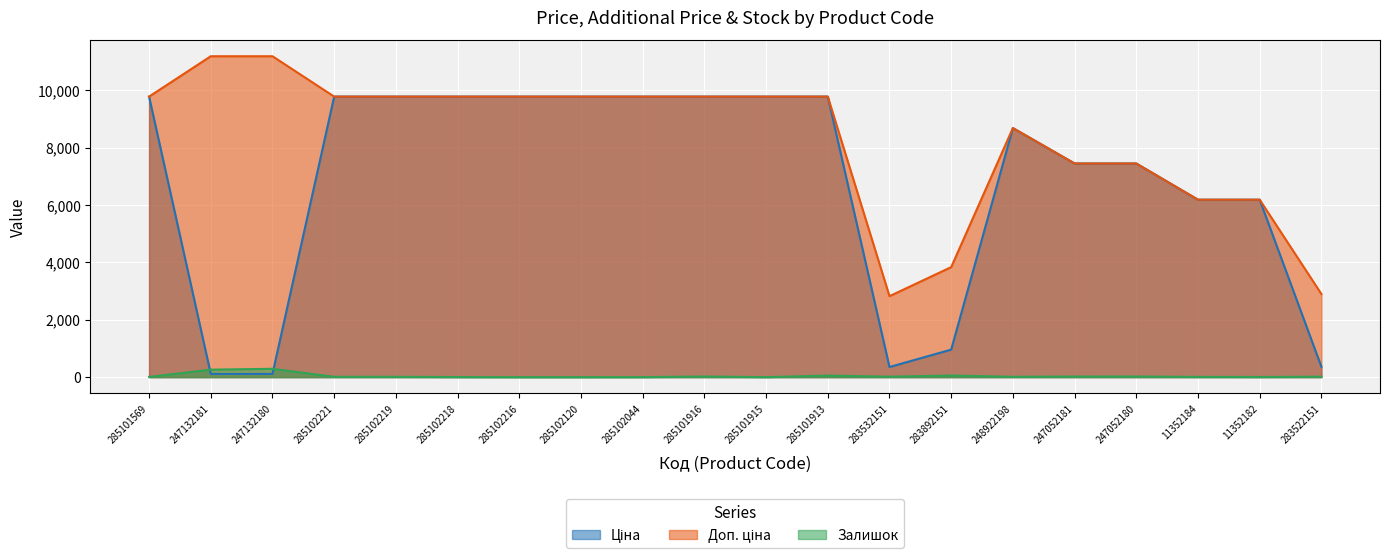

Reading left to right, transcribe all the data shown in this chart.

Ціна: 9775.5	111.8	111.8	9775.5	9775.5	9775.5	9775.5	9775.5	9775.5	9775.5	9775.5	9775.5	352.6	958.4	8679.5	7444.6	7444.6	6182.6	6182.6	362.1
Доп. ціна: 9775.5	11182.0	11182.0	9775.5	9775.5	9775.5	9775.5	9775.5	9775.5	9775.5	9775.5	9775.5	2821.2	3833.8	8679.5	7444.6	7444.6	6182.6	6182.6	2896.6
Залишок: 7.0	260.0	290.0	11.0	11.0	3.0	0.0	0.0	1.0	21.0	0.0	53.0	15.0	55.0	11.0	20.0	21.0	8.0	5.0	15.0